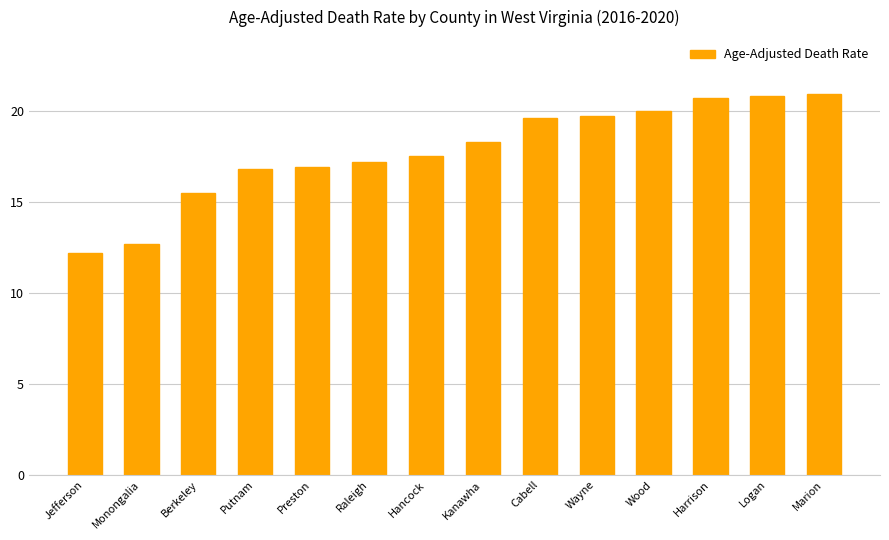

What is the approximate value at Hancock?

17.5